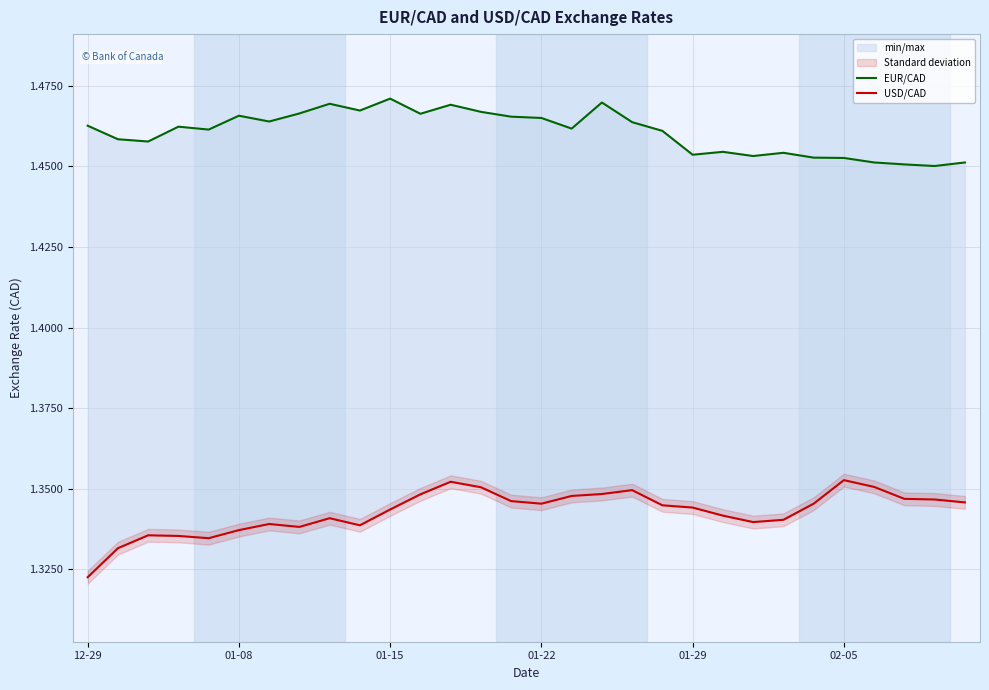

True or false: EUR/CAD and USD/CAD cross at least once.

False